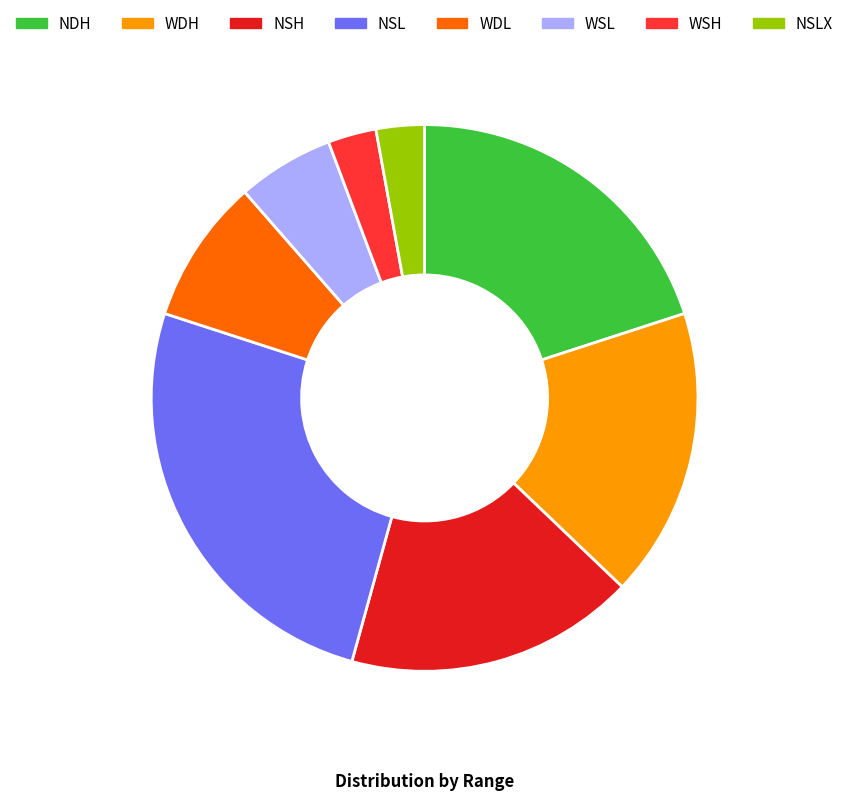

How many segments does this pie chart have?

8